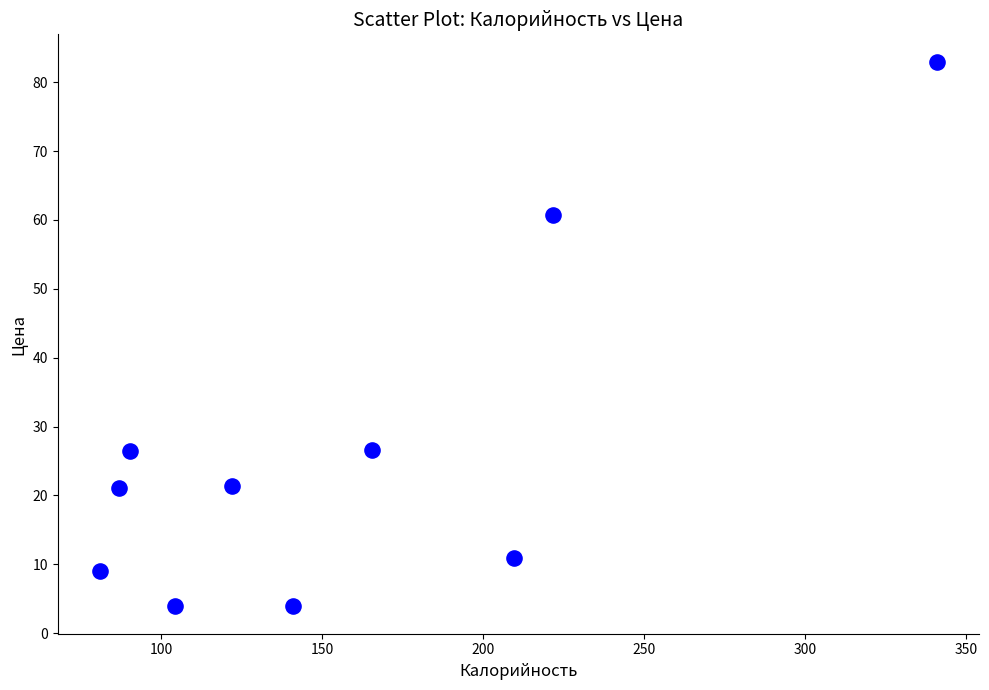

What is the range of X values (max minus min)?

260.0